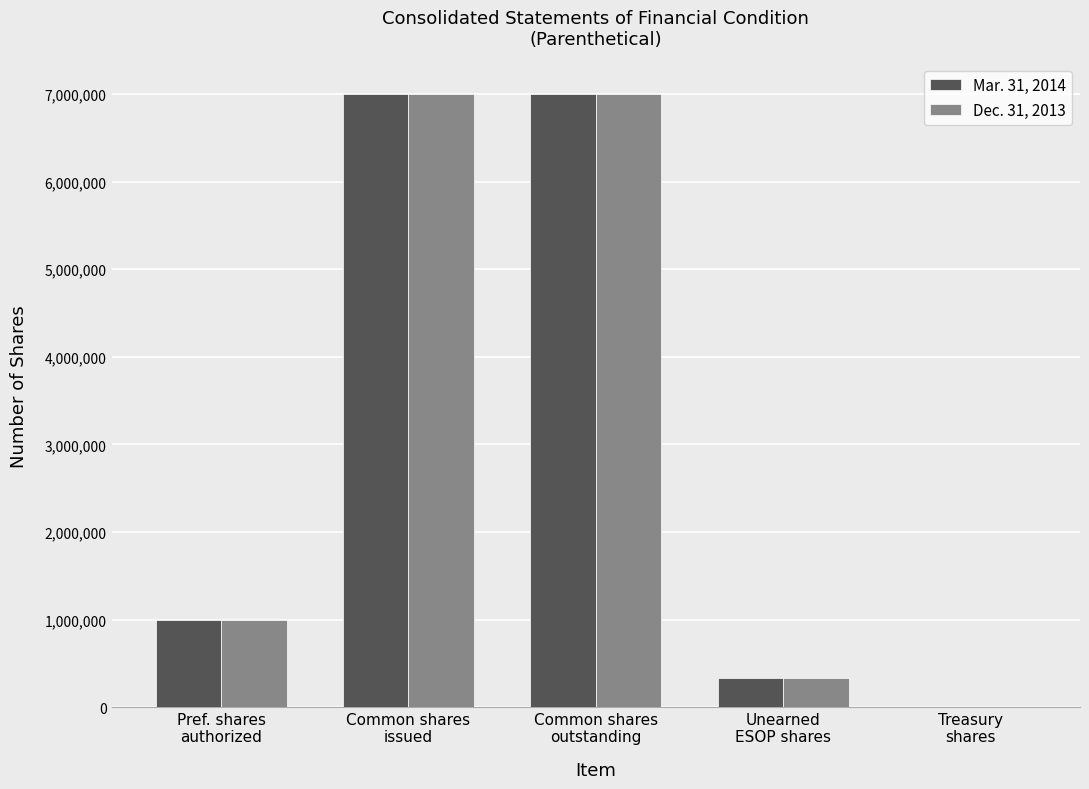

List the series in order of their peak value, highest first.

Mar. 31, 2014, Dec. 31, 2013